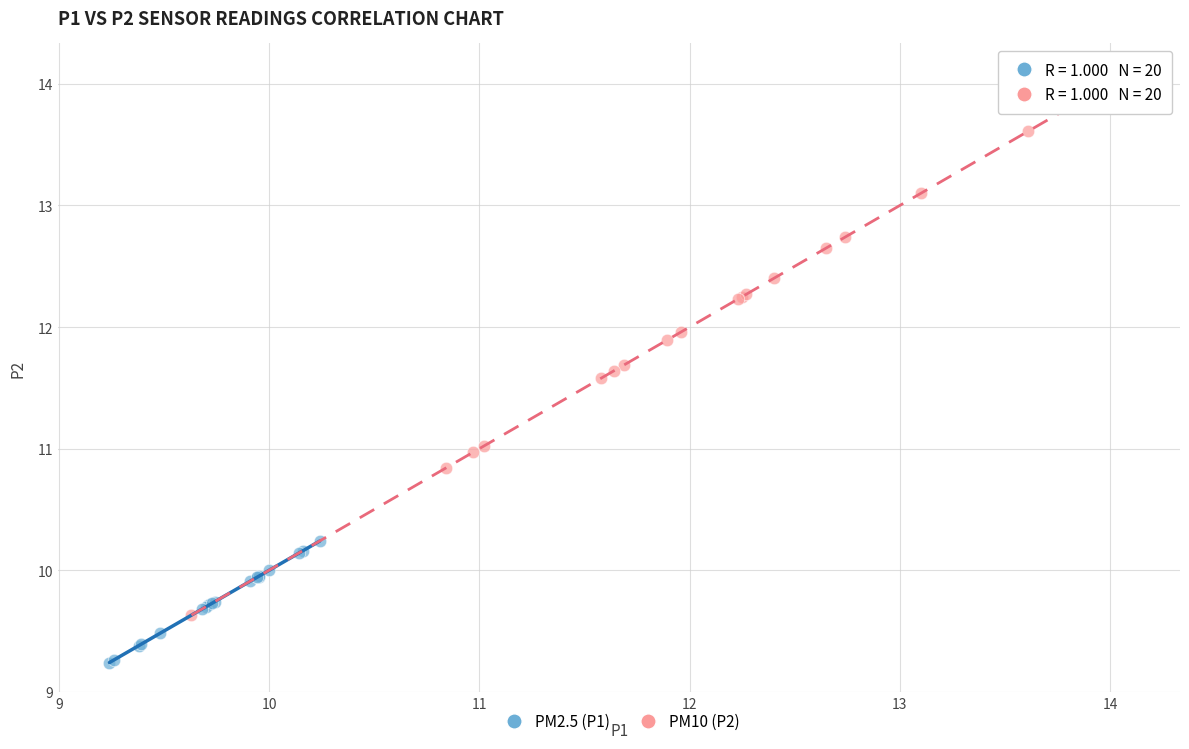

Which series has the largest Y range (max minus min)?

PM10 (P2)